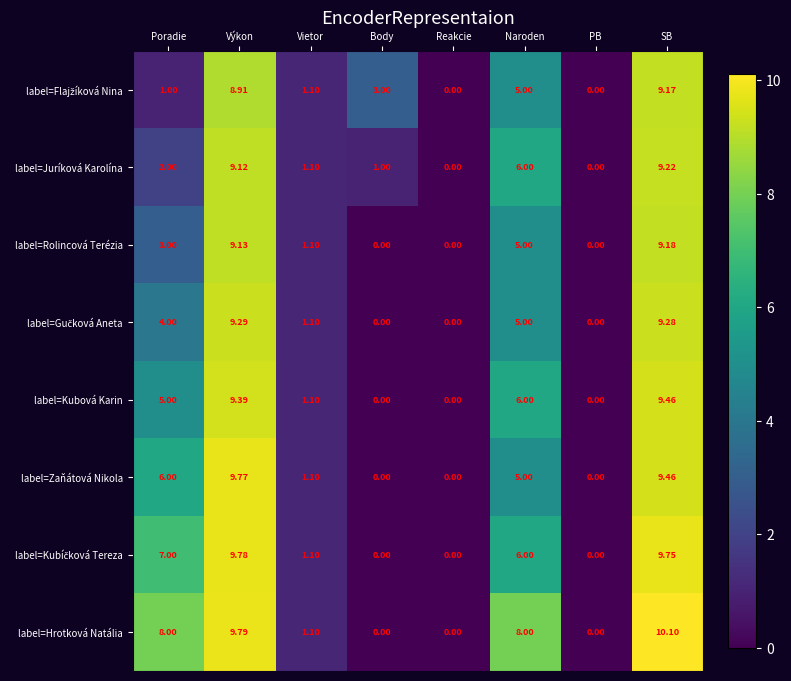

At which category is the sum across all series the highest?

SB